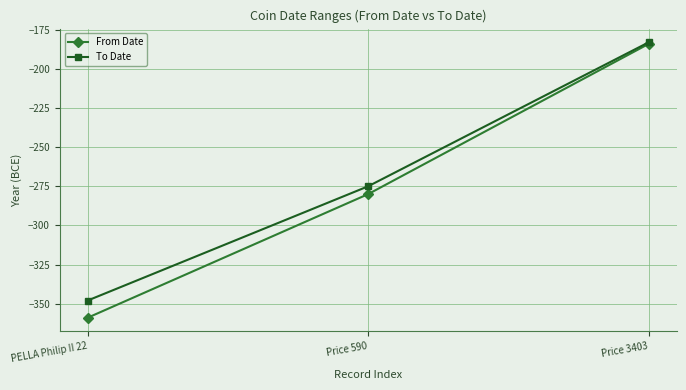

Which series changed the most between Price 590 and Price 3403?

From Date